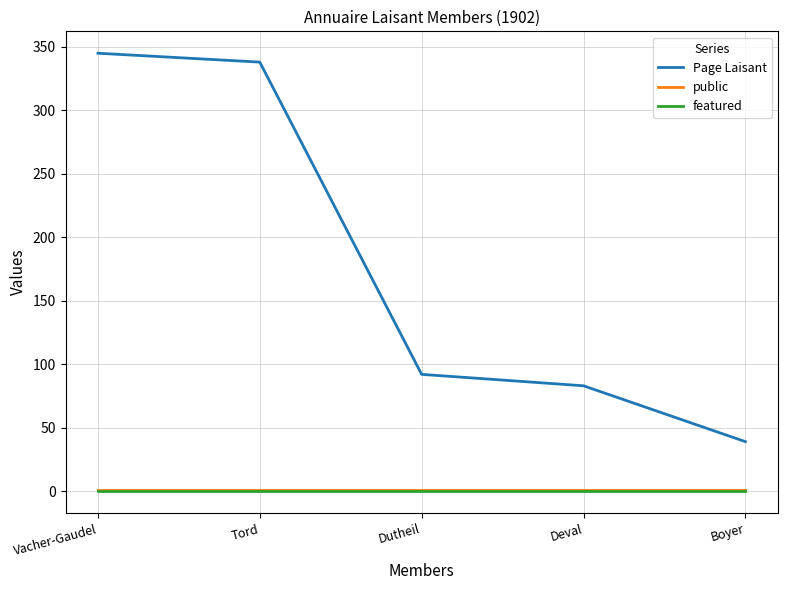

True or false: public and Page Laisant intersect in this chart.

False